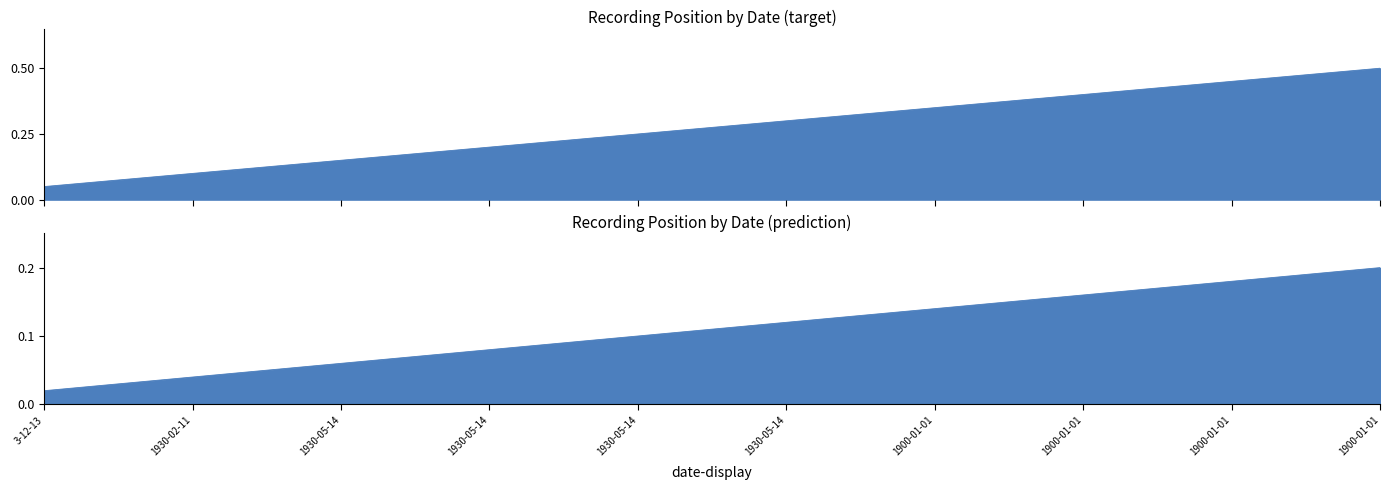

What is the average value?

0.3